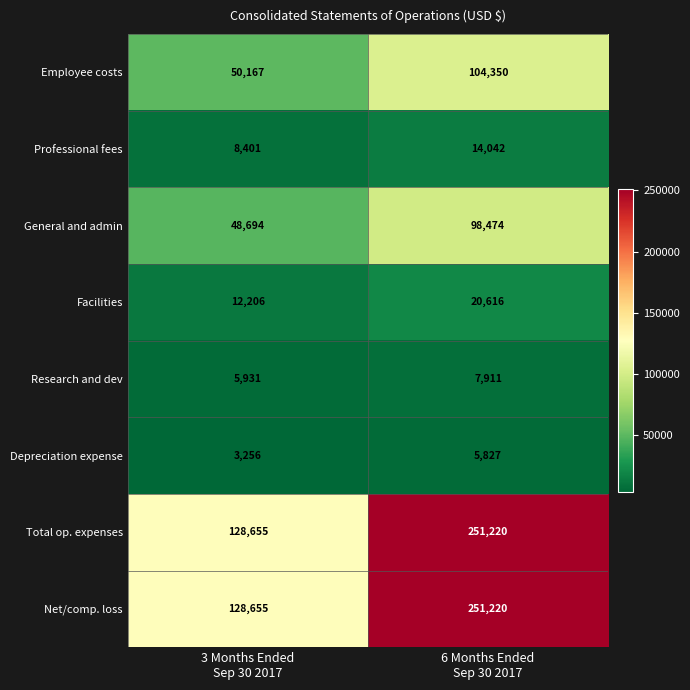

What is the difference between the maximum and minimum values in the Depreciation expense series?

2571